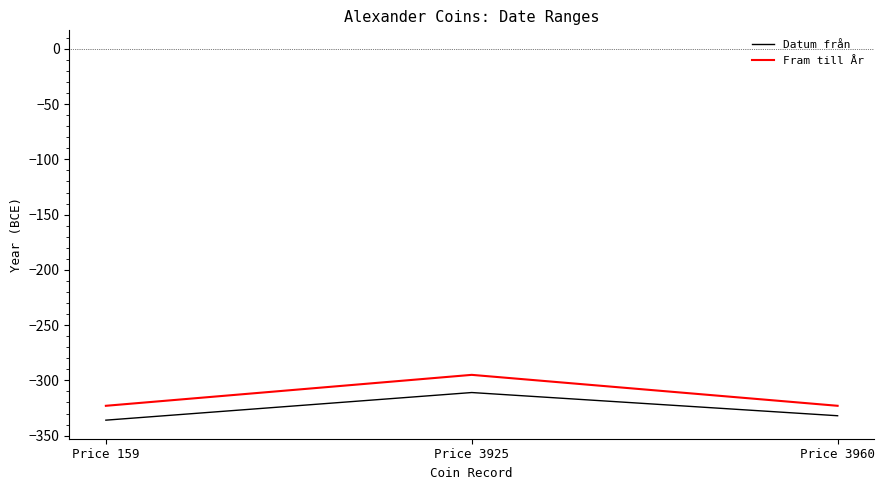

Is it true that Fram till År equals -162 at Price 3925?

False